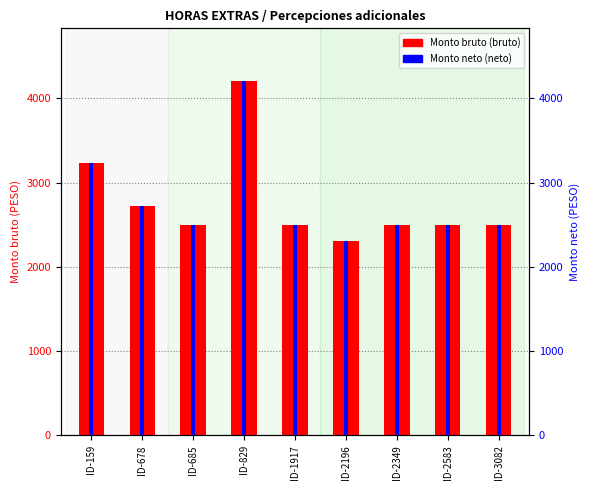

Reading right to left, what are all the values shown in this chart?

Monto bruto: 2501.5	2501.5	2501.5	2305.1	2501.5	4199.8	2501.5	2721.8	3235.0
Monto neto: 2501.5	2501.5	2501.5	2305.1	2501.5	4199.8	2501.5	2721.8	3235.0